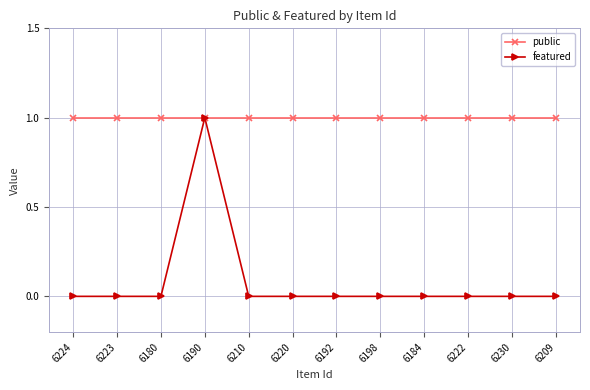

Which series has the largest range (max minus min)?

featured